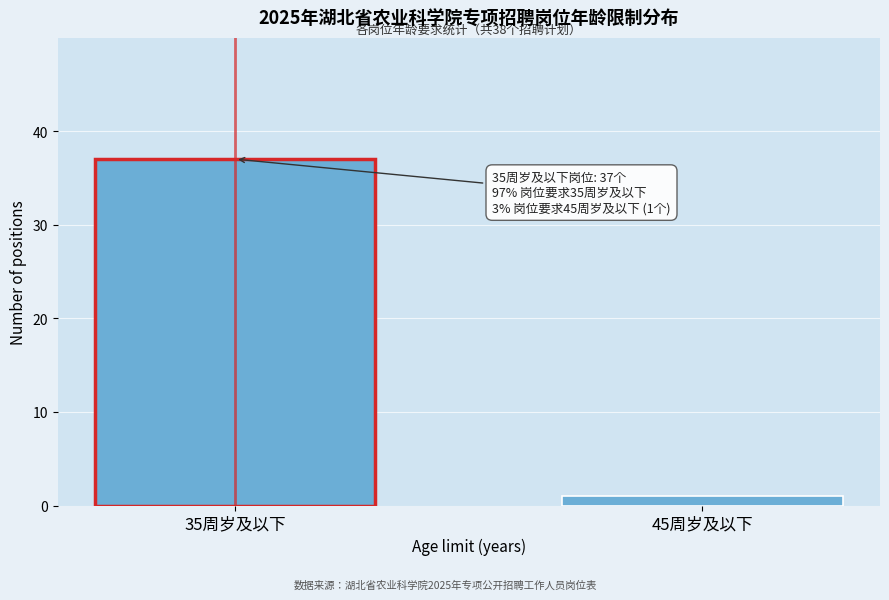

Reading left to right, what are all the values shown in this chart?

37	1